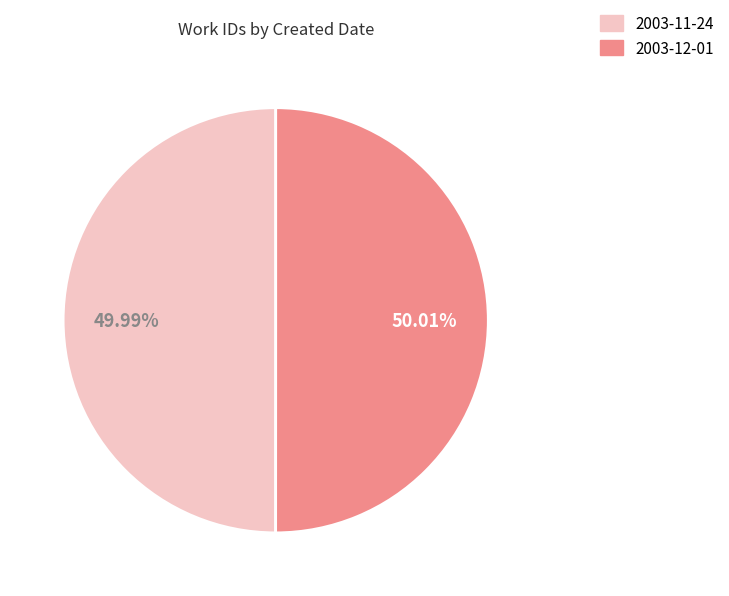

True or false: 2003-12-01 accounts for 50% of the total.

True